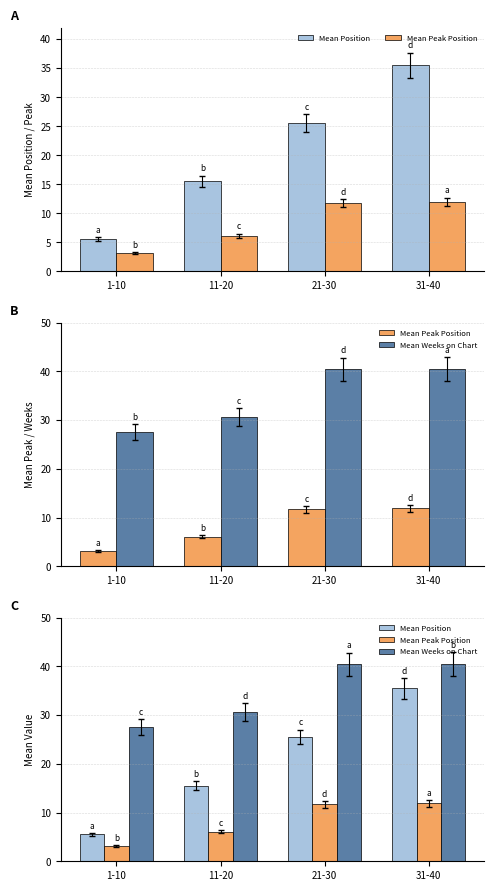

How many series are shown in this chart?

3